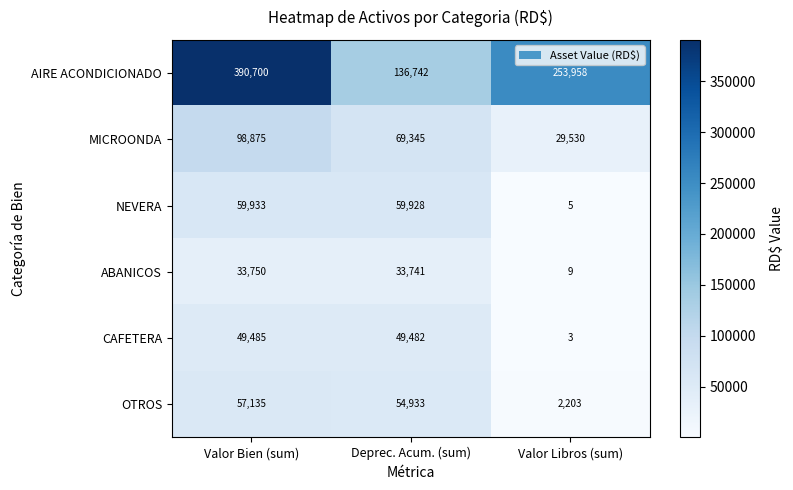

What is the average value of the ABANICOS series?

22500